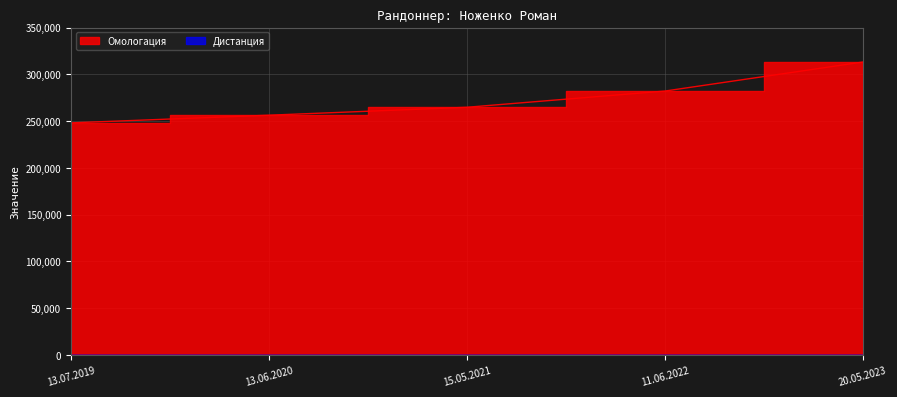

The chart shows a value of 464381 at 20.05.2023. True or false?

False